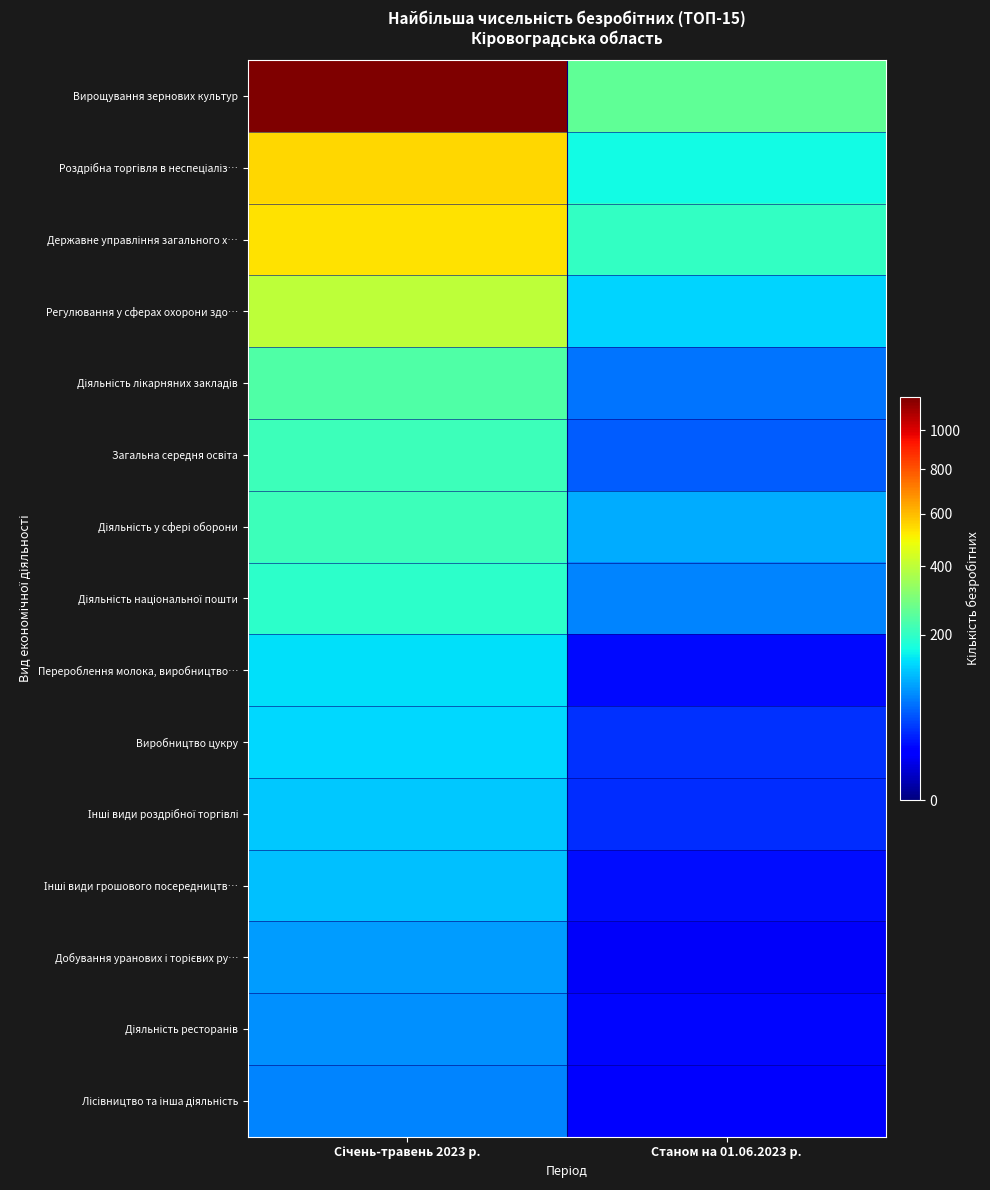

How many categories are shown in the chart?

2